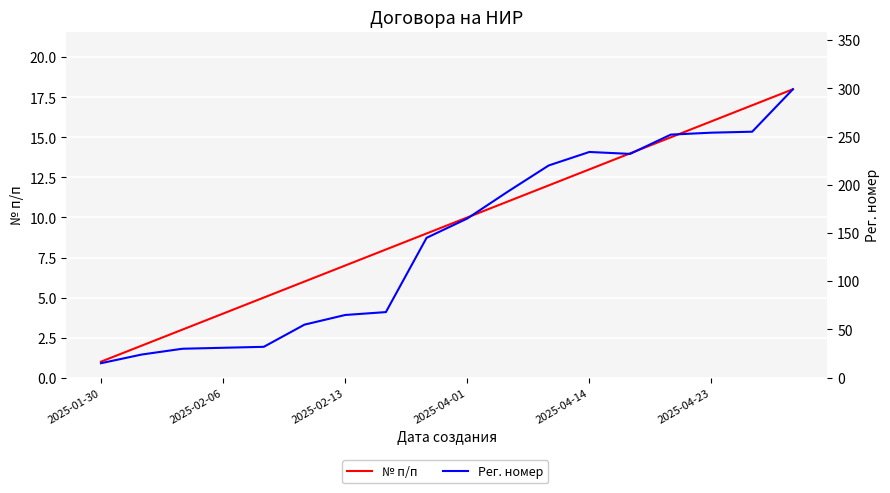

True or false: № п/п and Рег. номер cross at least once.

False